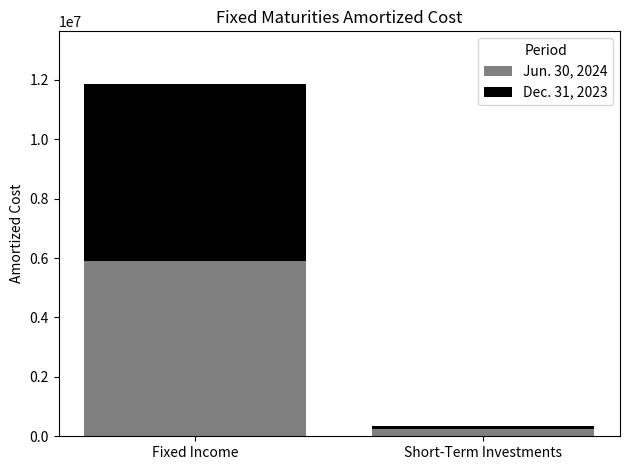

What is the difference between the Jun. 30, 2024 values at Fixed Income and Short-Term Investments?

5677575